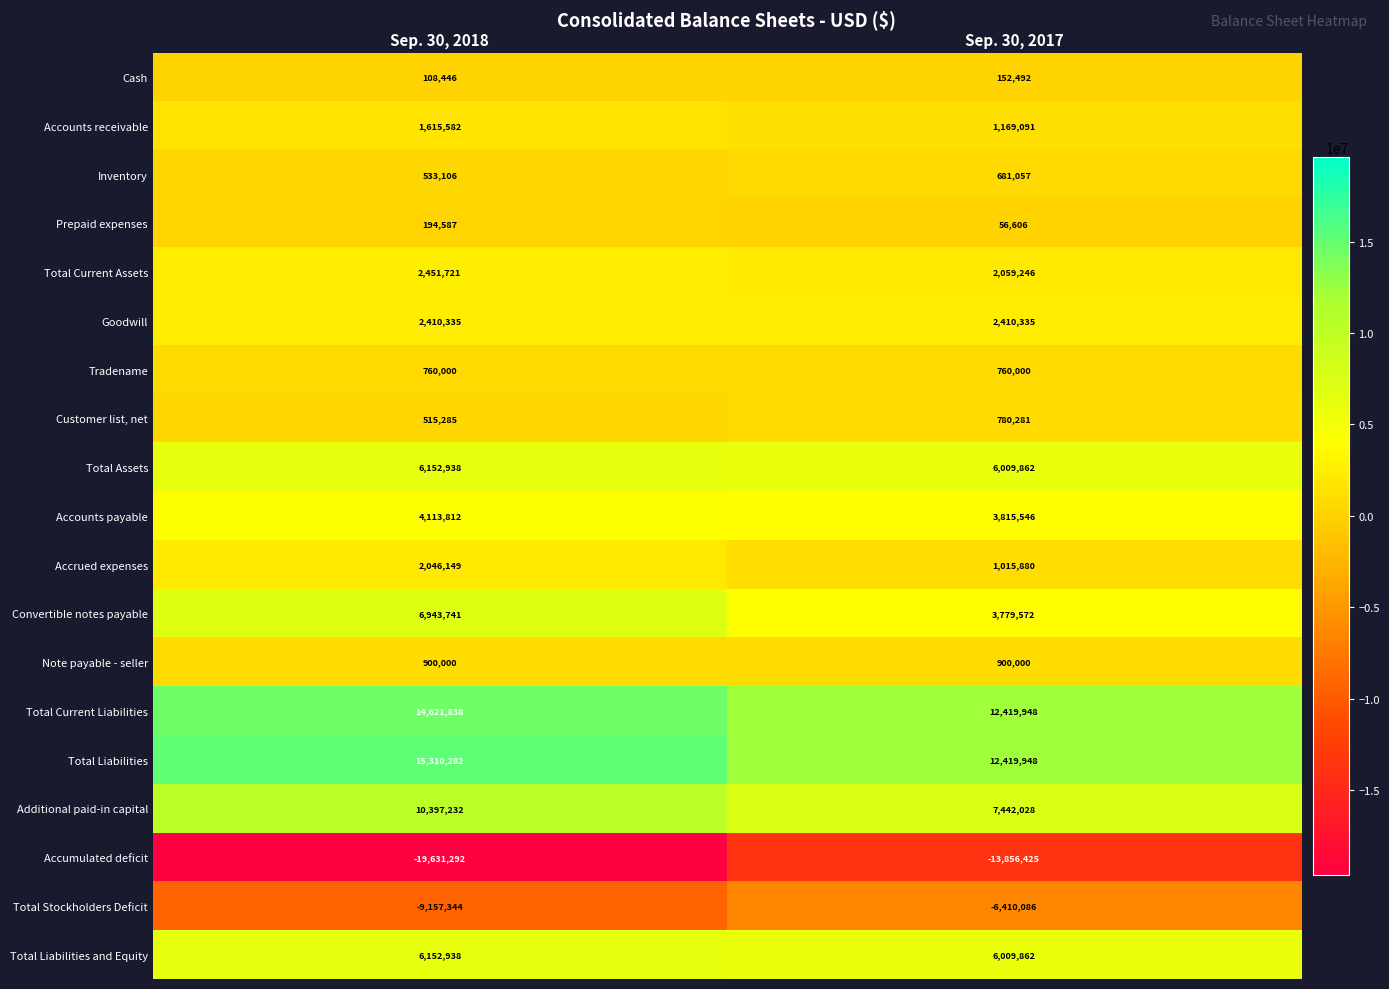

Which series changed the most between Sep. 30, 2018 and Sep. 30, 2017?

Accumulated deficit